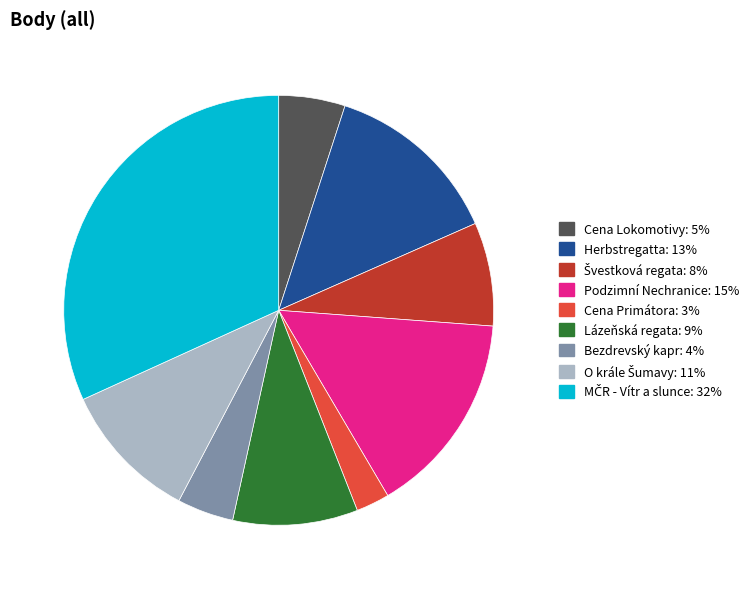

Is there a majority slice in this chart?

No